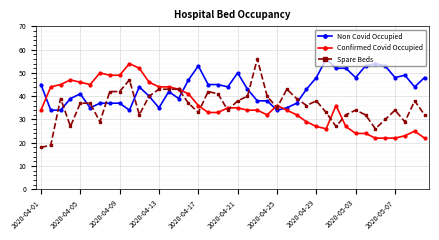

What is the smallest value displayed?

18